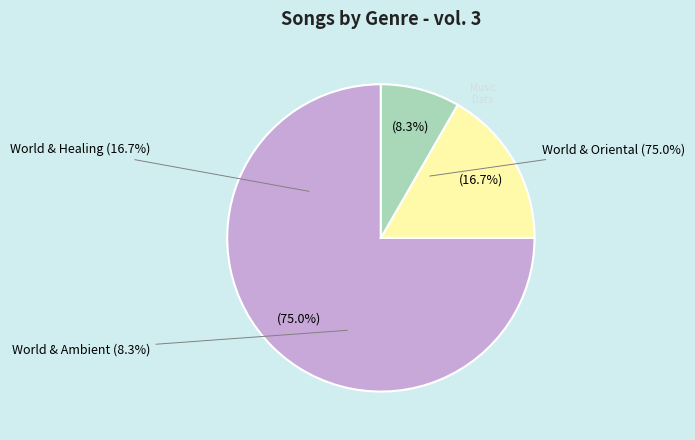

To the nearest percent, what percentage of the pie is World & Ambient?

8%